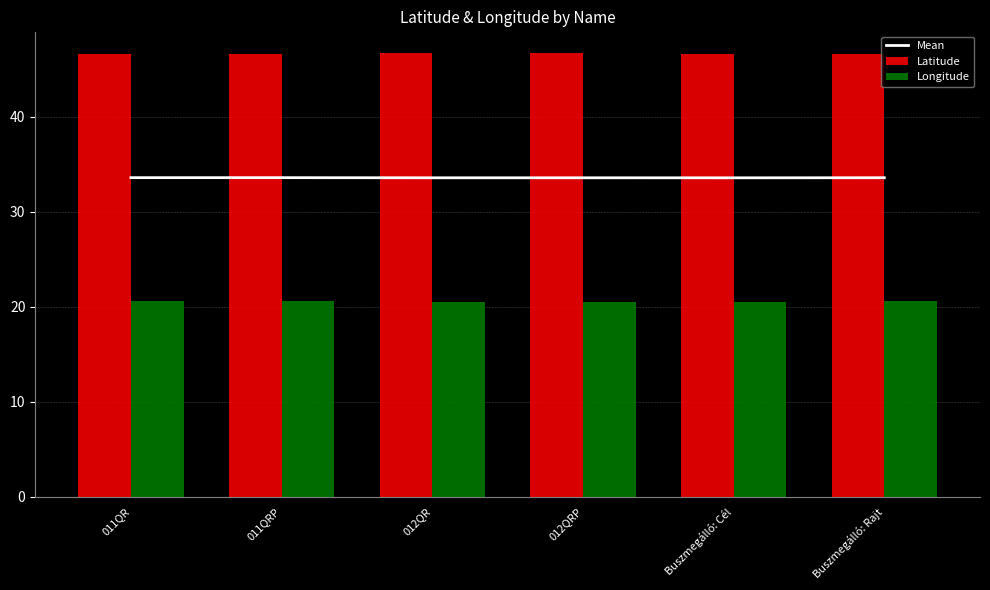

How many groups of bars are there?

6